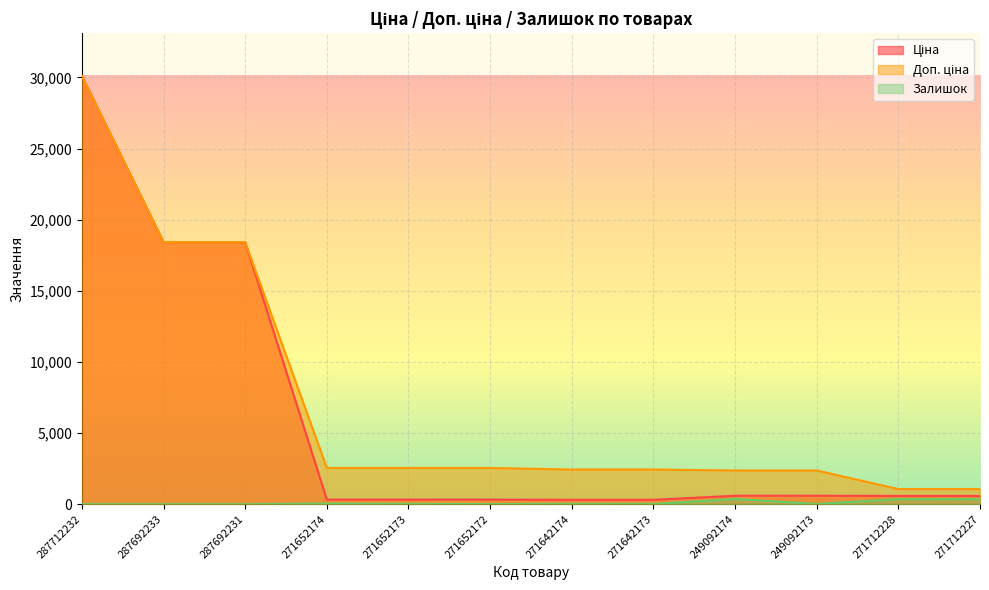

What is the difference between the second highest and minimum values in the Доп. ціна series?

17360.8